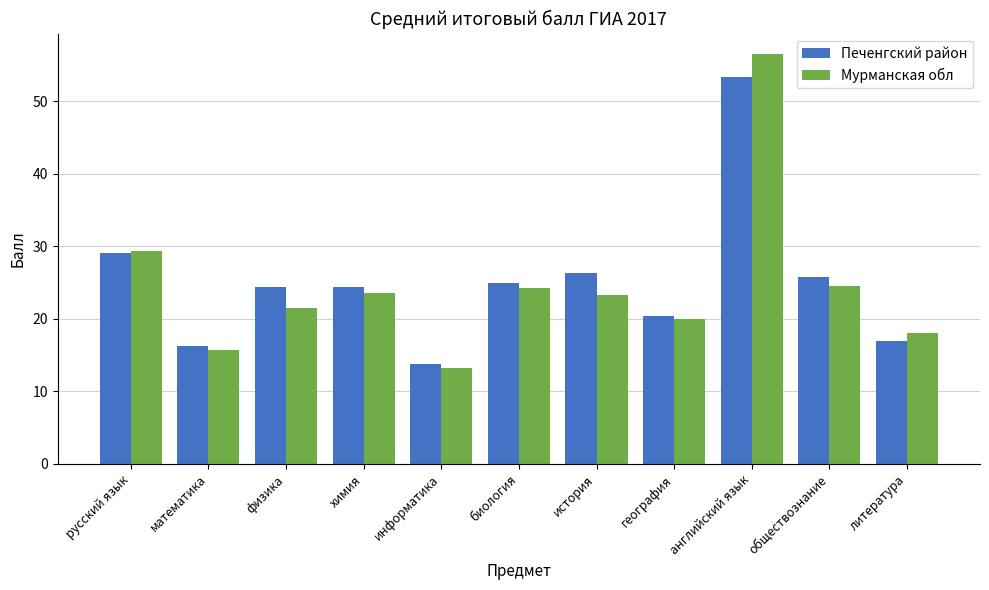

Which series has the largest total across all categories?

Печенгский район